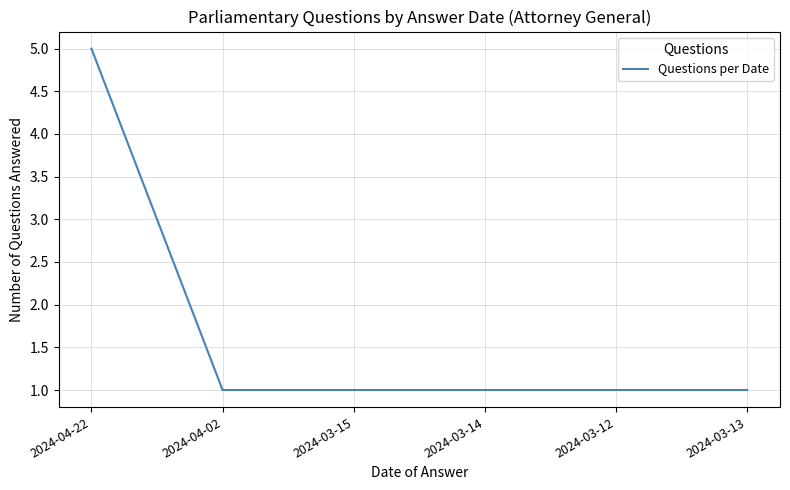

Is it true that the value at 2024-04-02 is 2?

False